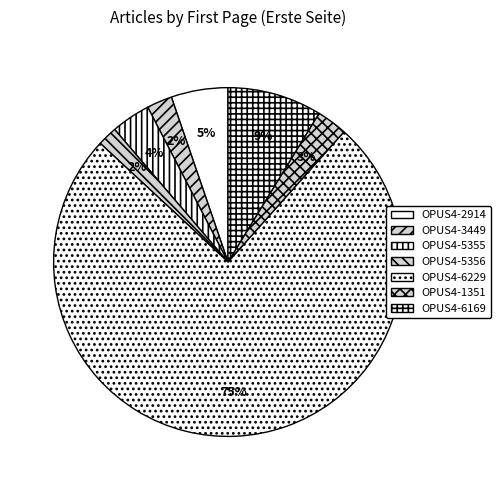

How many slices are in this pie chart?

7